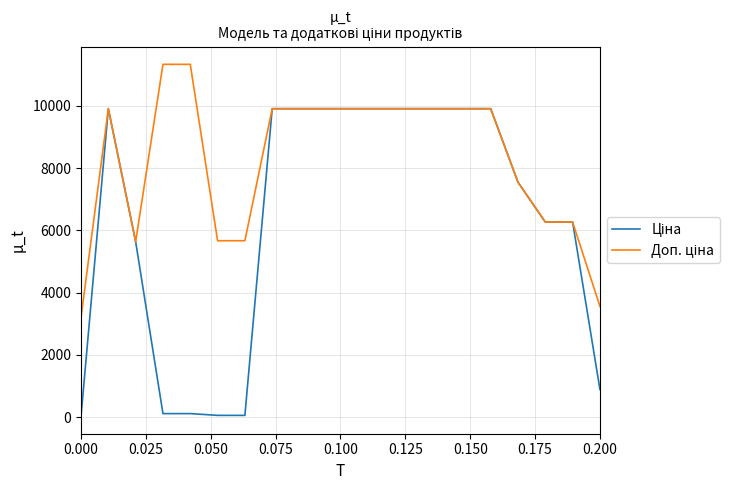

What is the average value of the Доп. ціна series?

8278.3